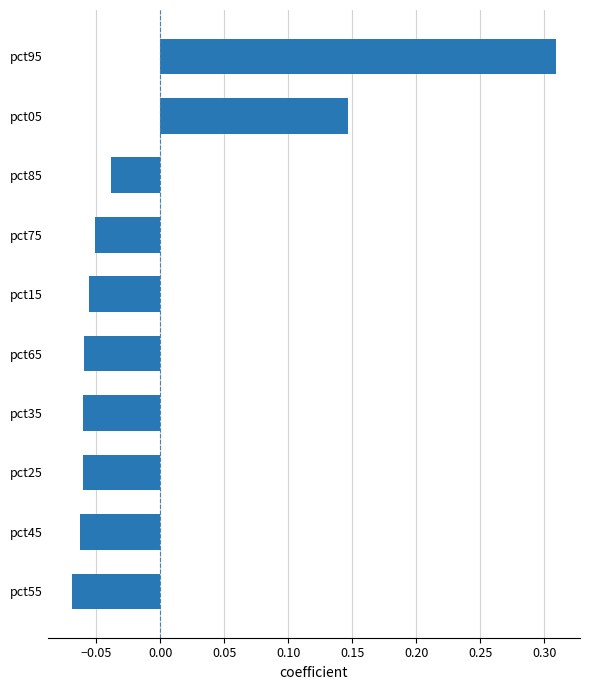

Between pct05 and pct65, which is larger?

pct05